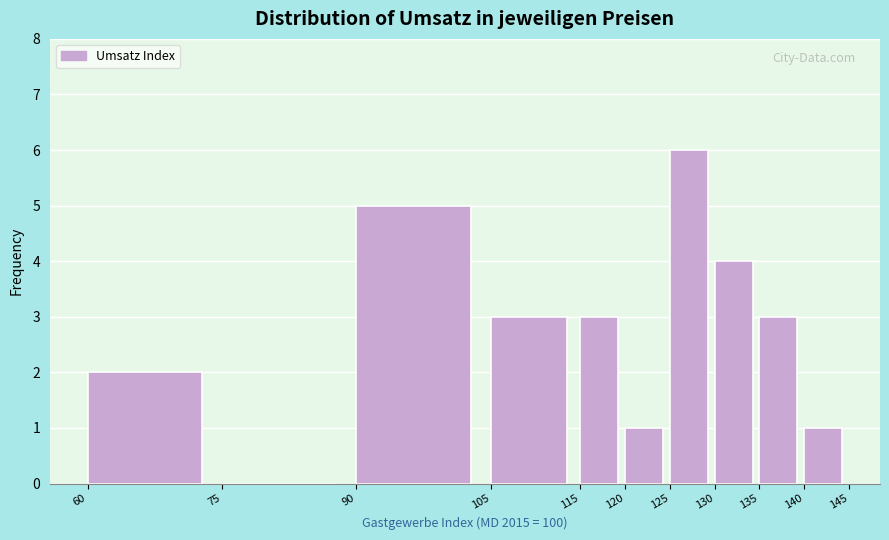

Reading left to right, list every bar in this chart as the range it spans on the x-axis followed by its height. The values are not printed on the chart, so give them approximately, as read against the axis.

60 to 75: 2
75 to 90: 0
90 to 105: 5
105 to 115: 3
115 to 120: 3
120 to 125: 1
125 to 130: 6
130 to 135: 4
135 to 140: 3
140 to 145: 1